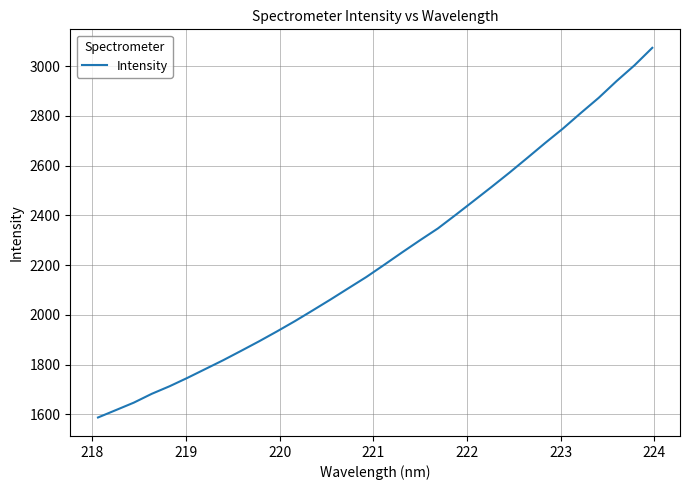

What is the difference between the maximum and minimum values?

1486.4